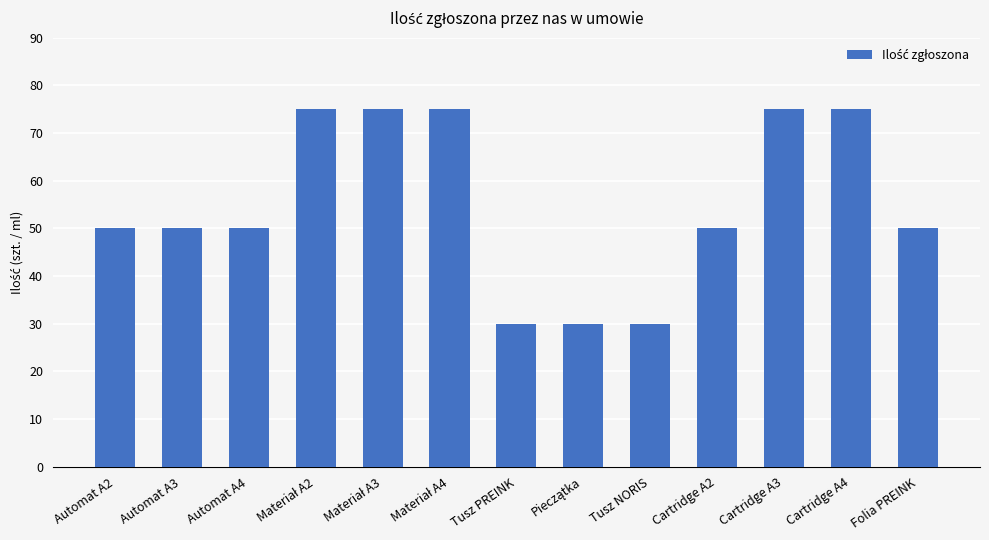

What is the difference between the maximum and minimum values?

45